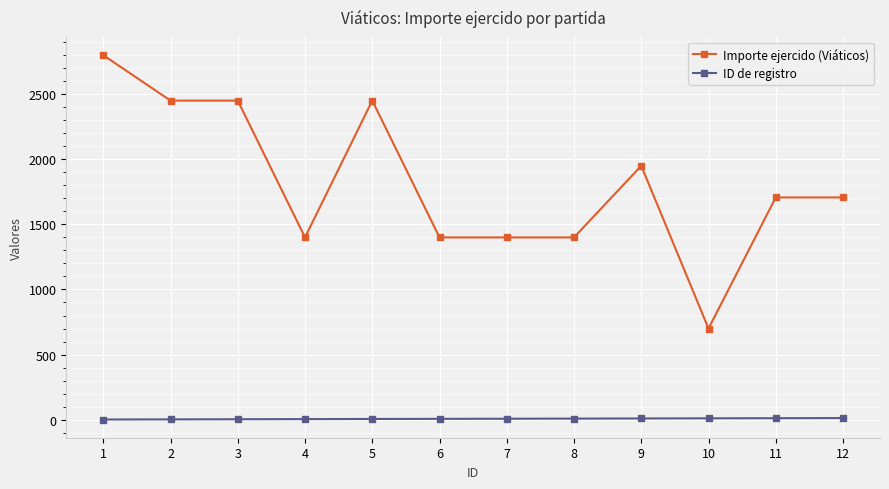

Is the value of ID de registro at 7 greater than the value of Importe ejercido (Viáticos) at 2?

No